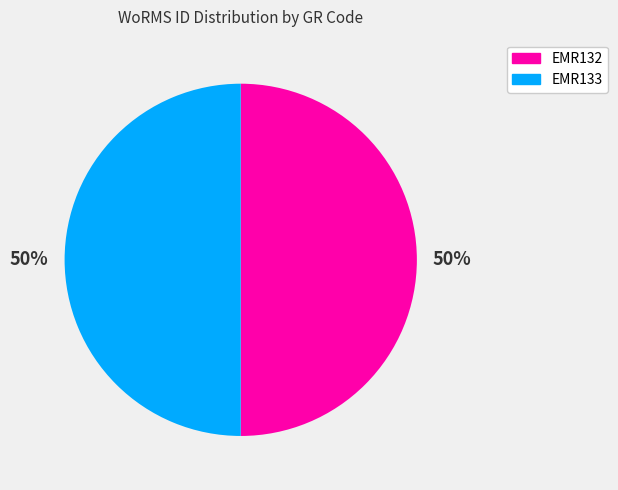

What percentage is the EMR132 slice, to the nearest percent?

50%